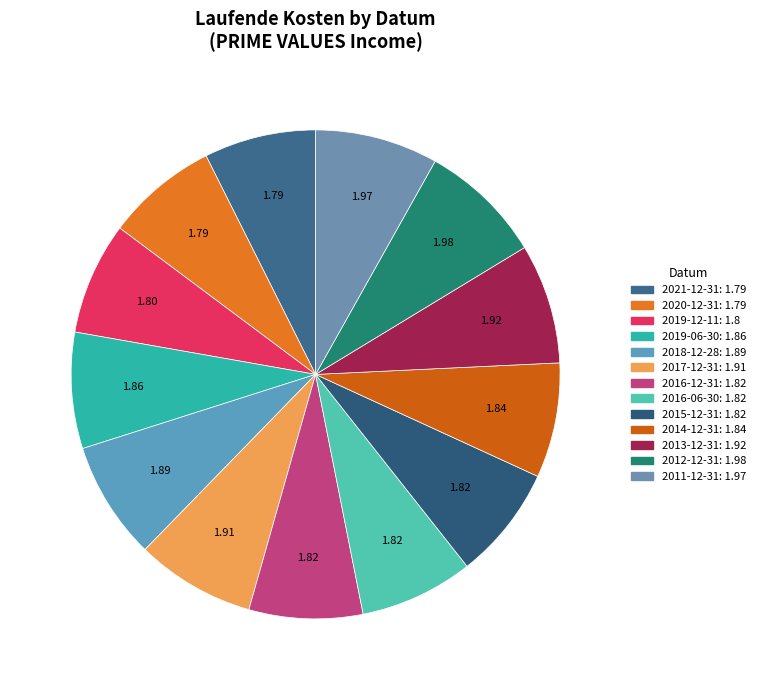

To the nearest percent, what portion does 2021-12-31 represent?

7%